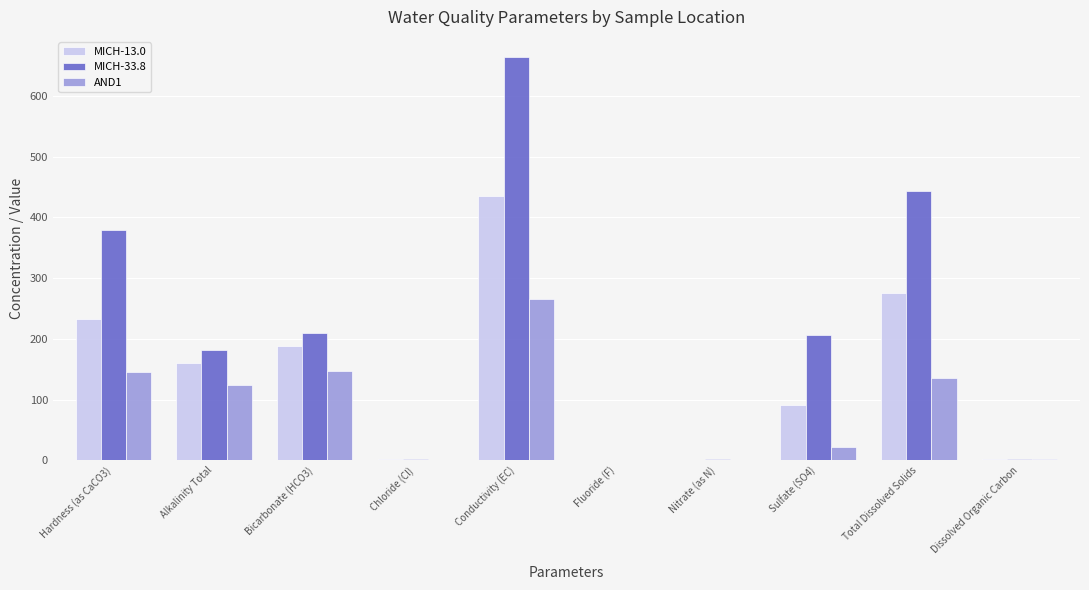

How many series are shown in this chart?

3